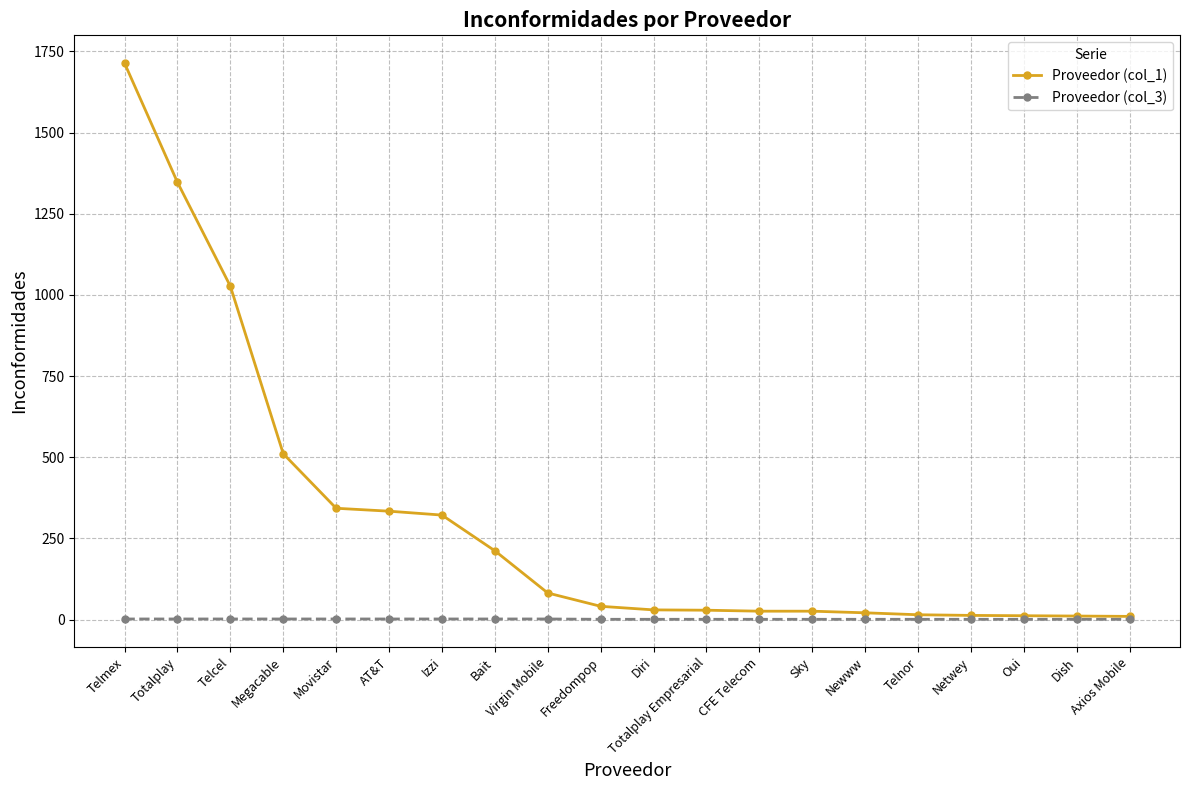

What is the sum of the Proveedor (col_3) values at Telnor and Bait?

3